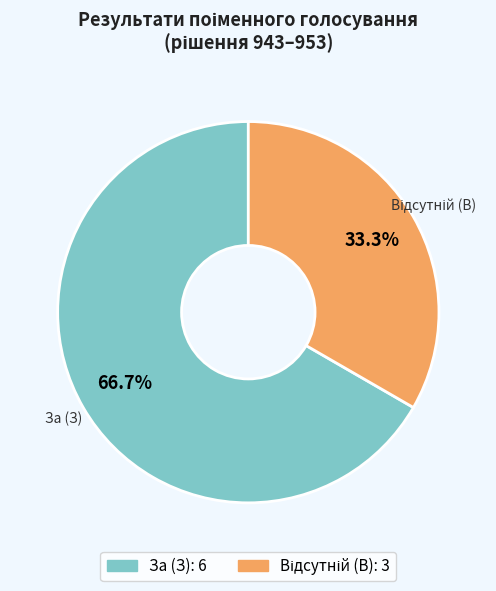

What percentage is NOT represented by За (З)?

33.3%